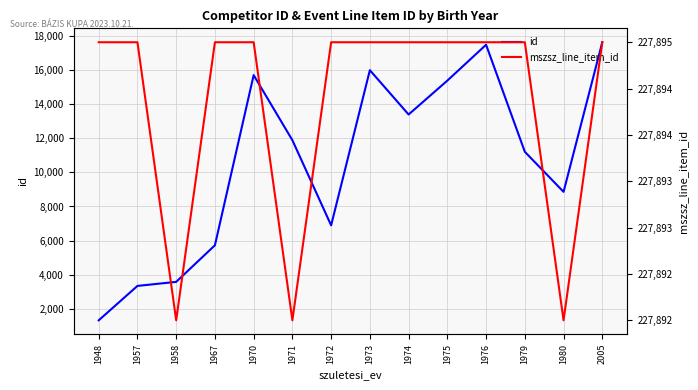

At which category does the chart reach its minimum across all series?

1948